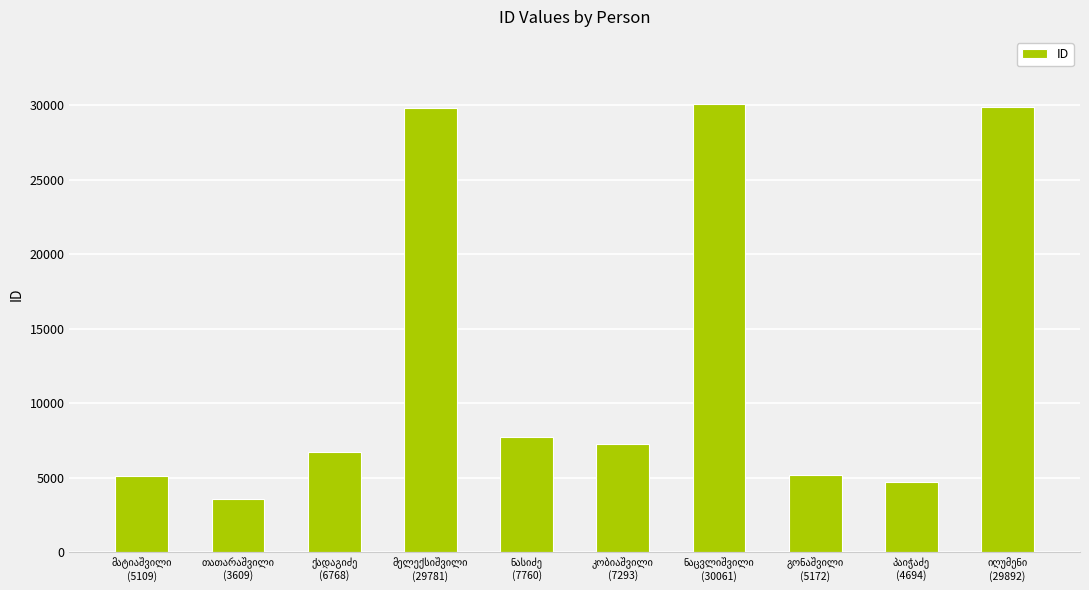

What is the average value?

13014